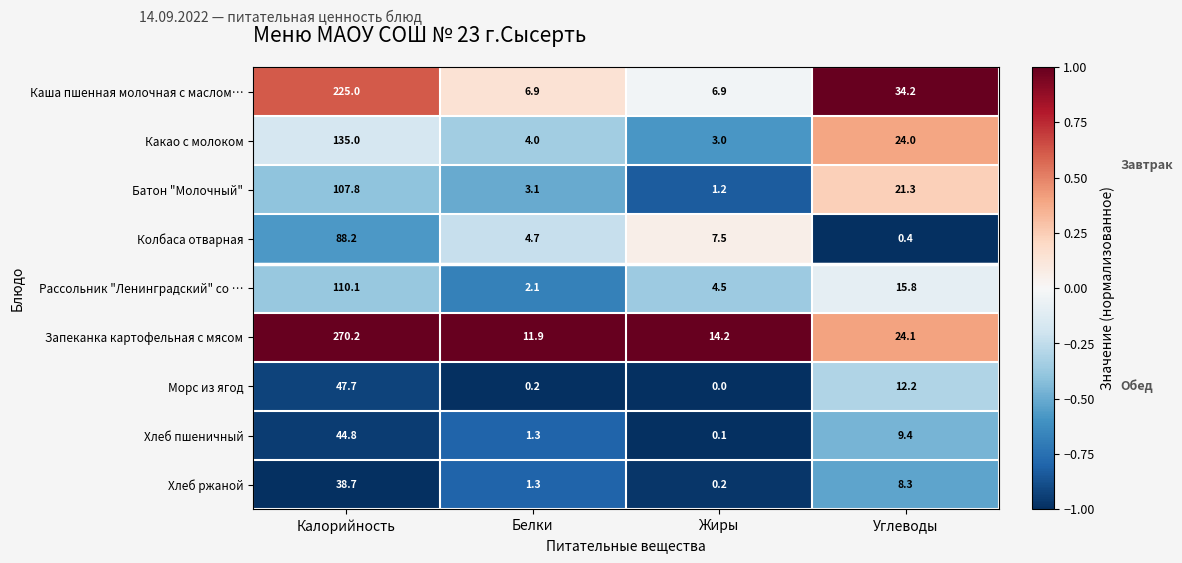

What is the total value across all series at Жиры?

37.6